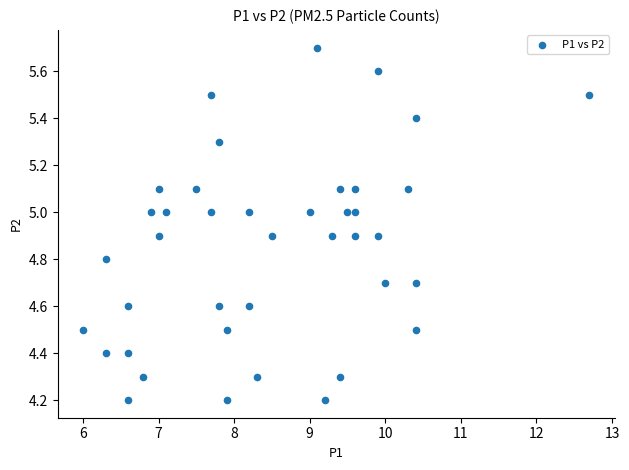

What is the range of X values (max minus min)?

6.7